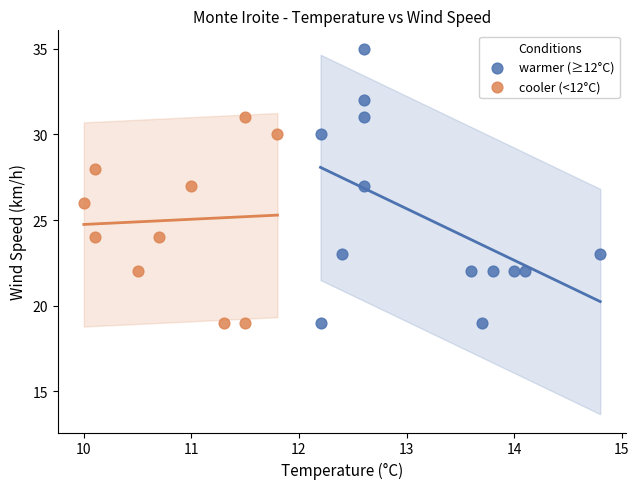

Which series contains the highest Y value?

warmer (≥12°C)